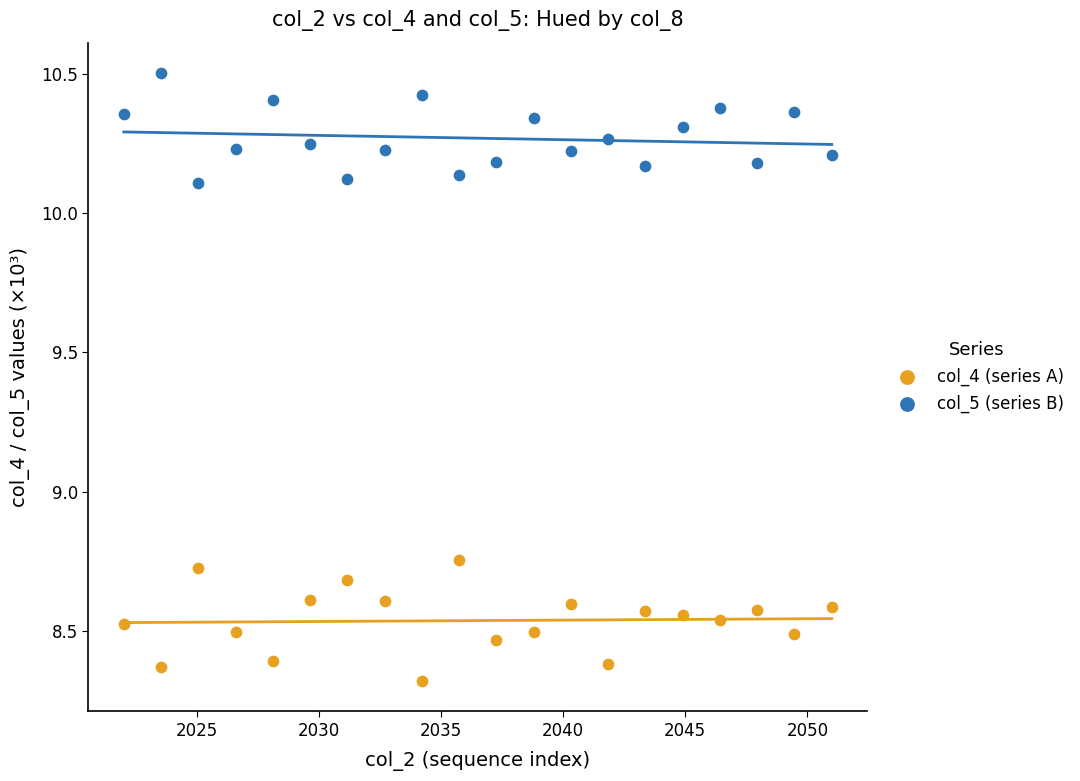

What is the X range (max minus min) for the scatter plot?

29.0